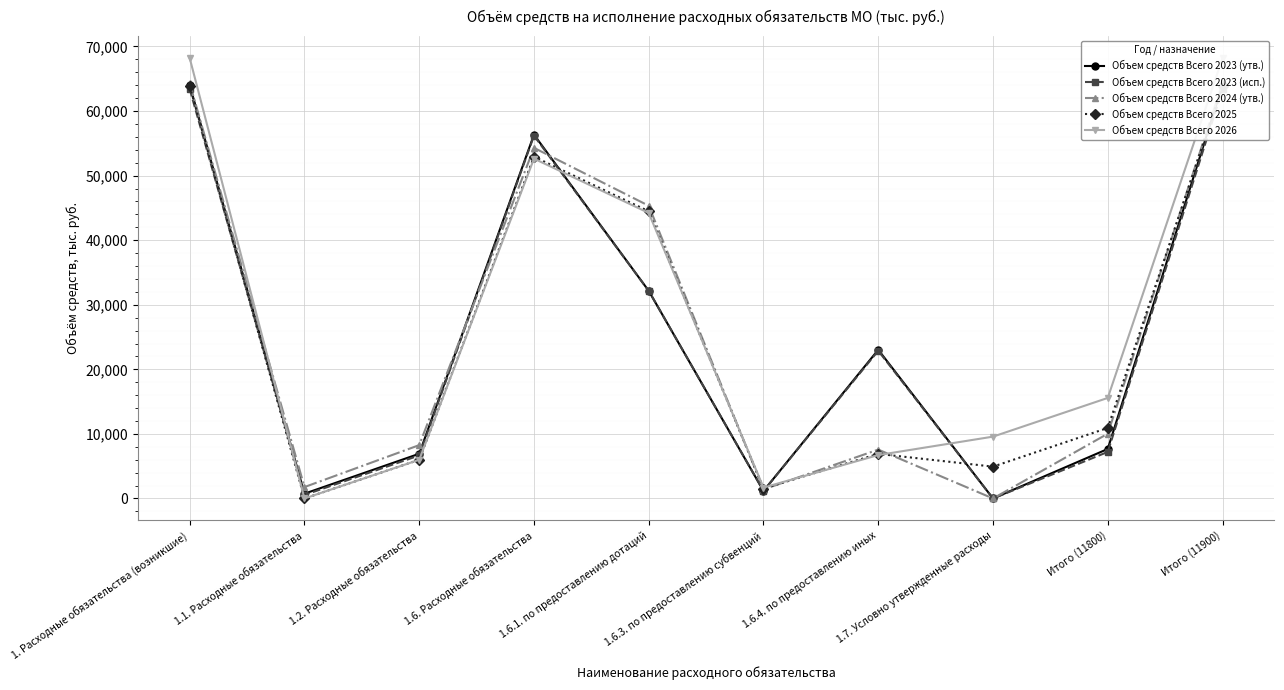

Reading left to right, transcribe all the data shown in this chart.

Объем средств Всего 2023 (утв.): 64012.0	742.4	6925.0	56344.6	32152.0	1162.5	23030.1	0.0	7667.4	64012.0
Объем средств Всего 2023 (исп.): 63404.5	545.1	6666.2	56193.2	32152.0	1162.5	22878.7	0.0	7211.3	63404.5
Объем средств Всего 2024 (утв.): 64333.3	1767.1	8262.6	54303.6	45333.6	1398.6	7571.4	0.0	10029.7	64333.3
Объем средств Всего 2025: 63855.6	0.0	5993.6	52930.9	44480.6	1542.4	6907.9	4931.1	10924.7	63855.6
Объем средств Всего 2026: 68201.4	0.0	5993.6	52630.0	44216.8	1688.2	6725.0	9577.8	15571.4	68201.4